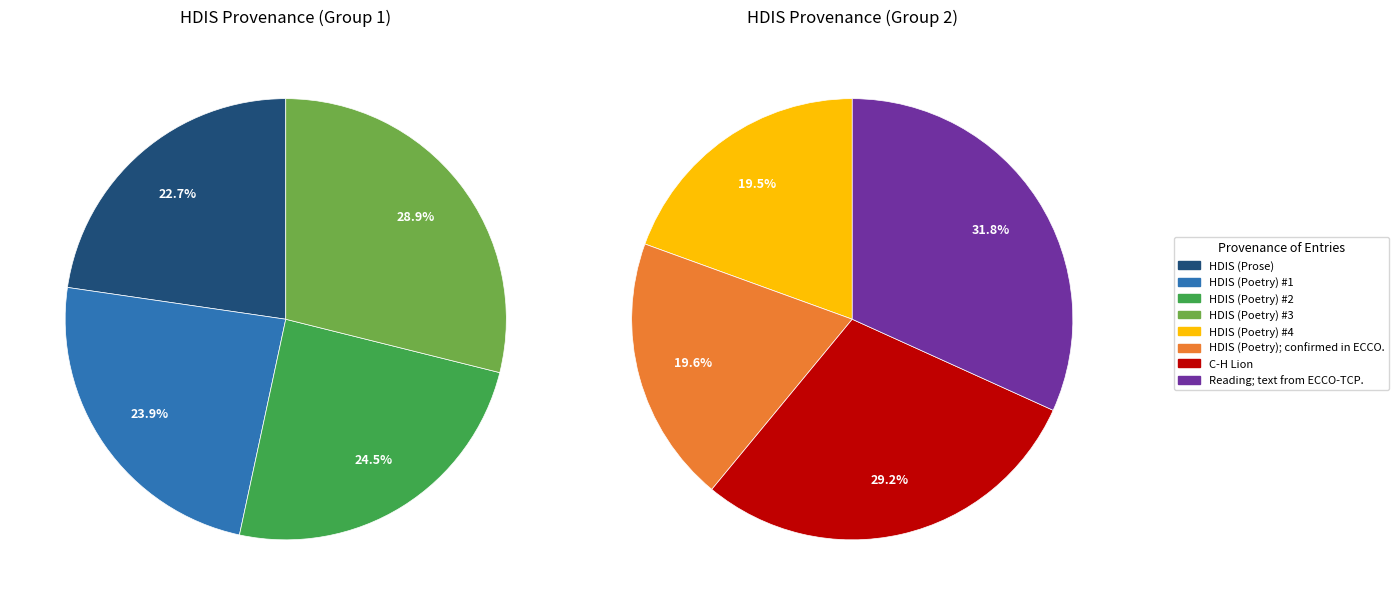

Does HDIS (Poetry) account for over 50% of the chart?

No